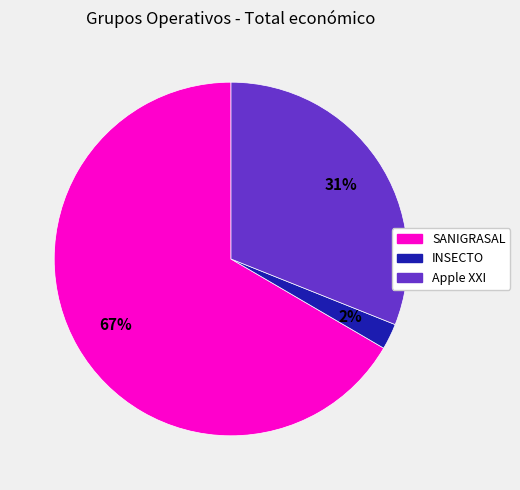

Which slice is the largest?

SANIGRASAL